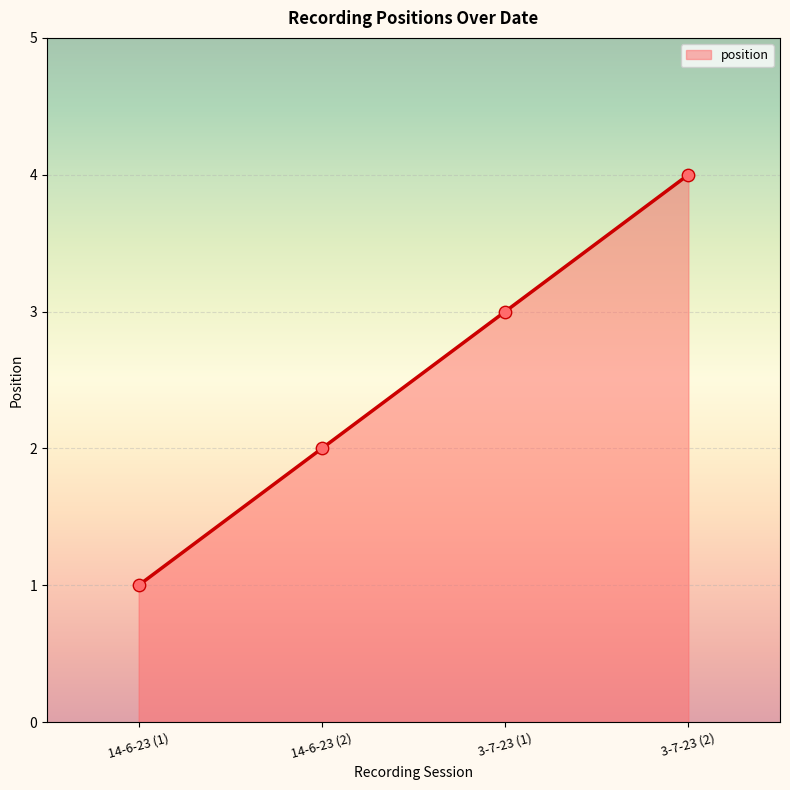

Which has a higher value, 14-6-23 (2) or 3-7-23 (2)?

3-7-23 (2)